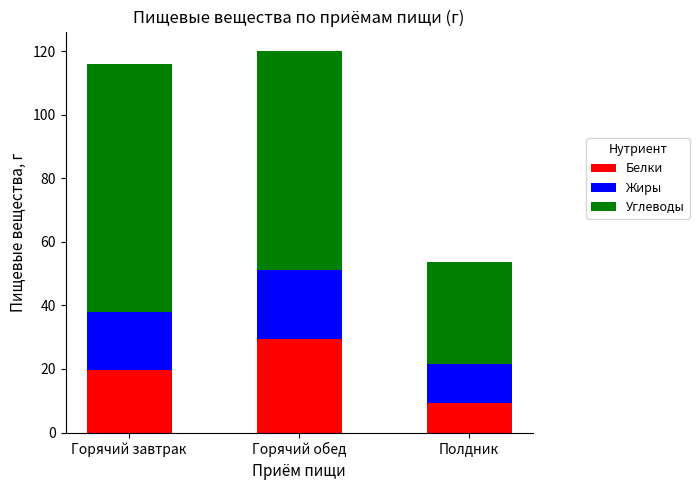

What is the total value across all series at Горячий завтрак?

116.1